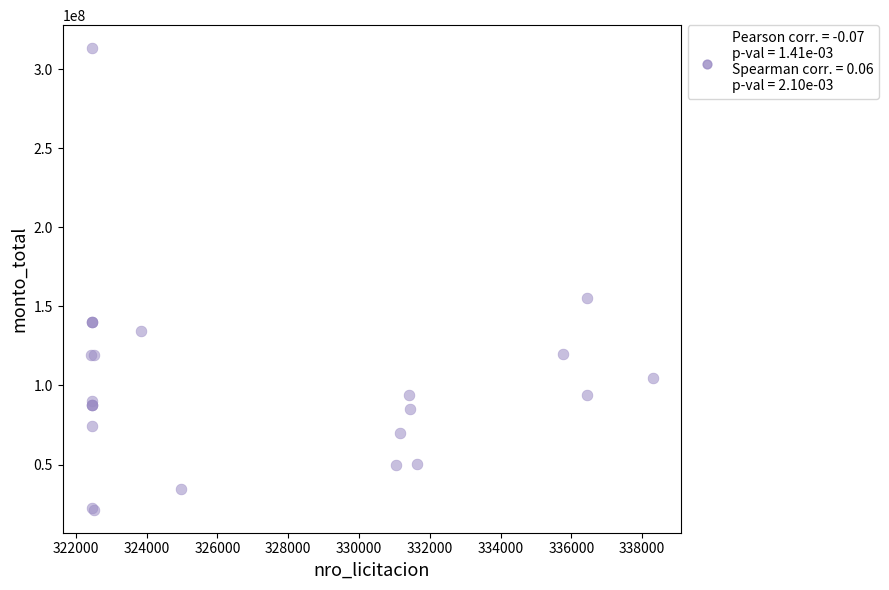

What Y value in the scatter plot is closest to 167358750?

155000000